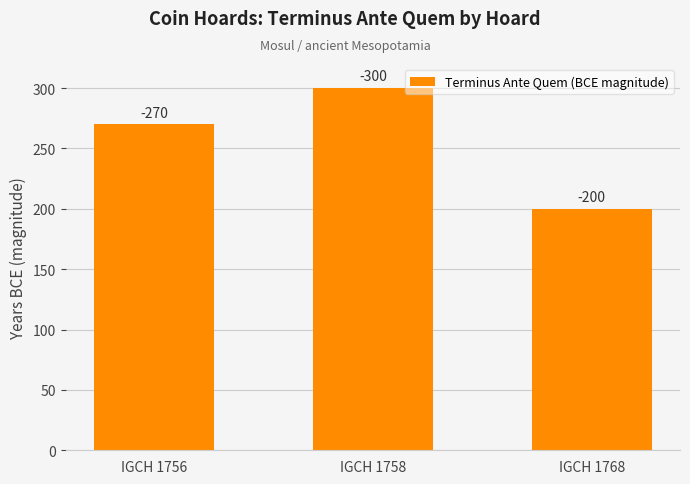

What is the average value?

257